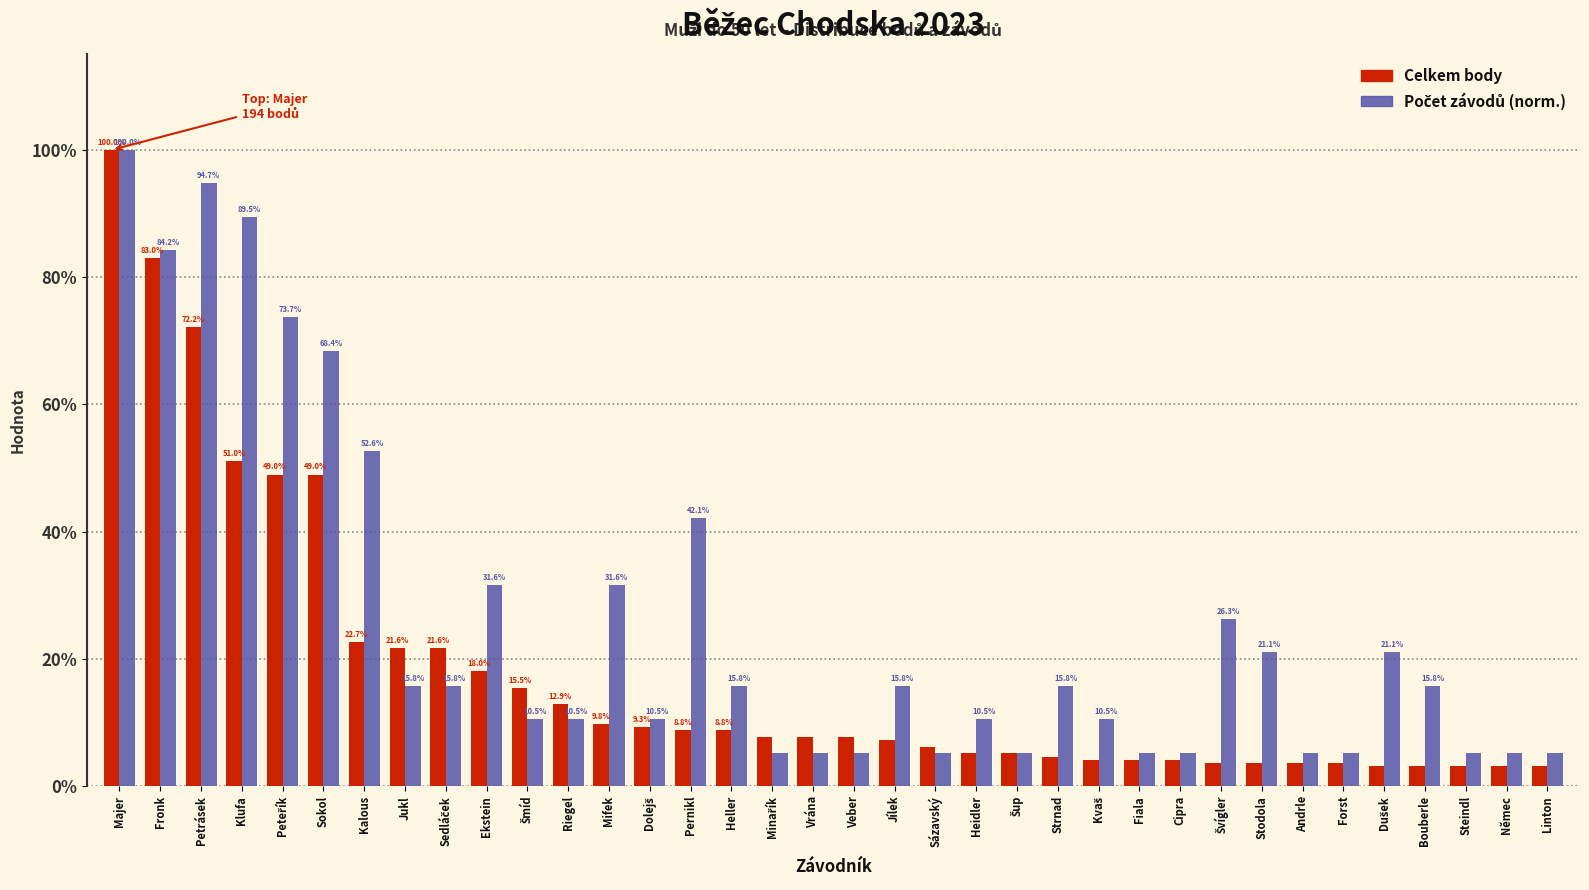

What is the maximum value shown in the chart?

100.0